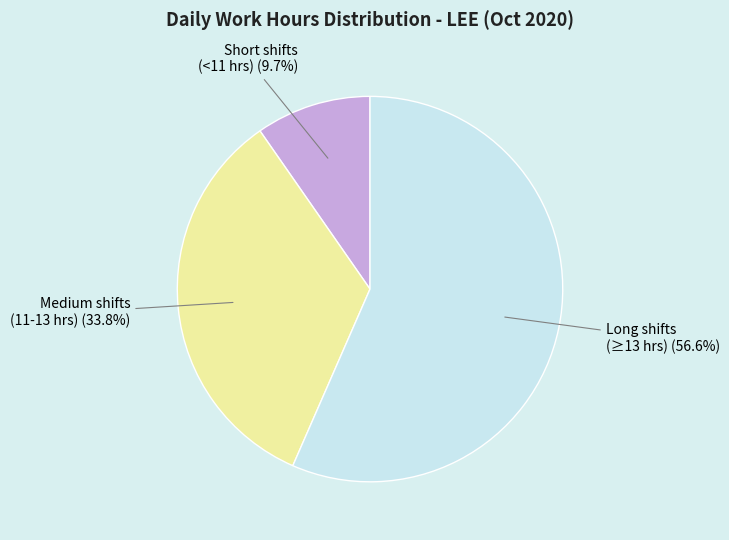

Is there a majority slice in this chart?

Yes